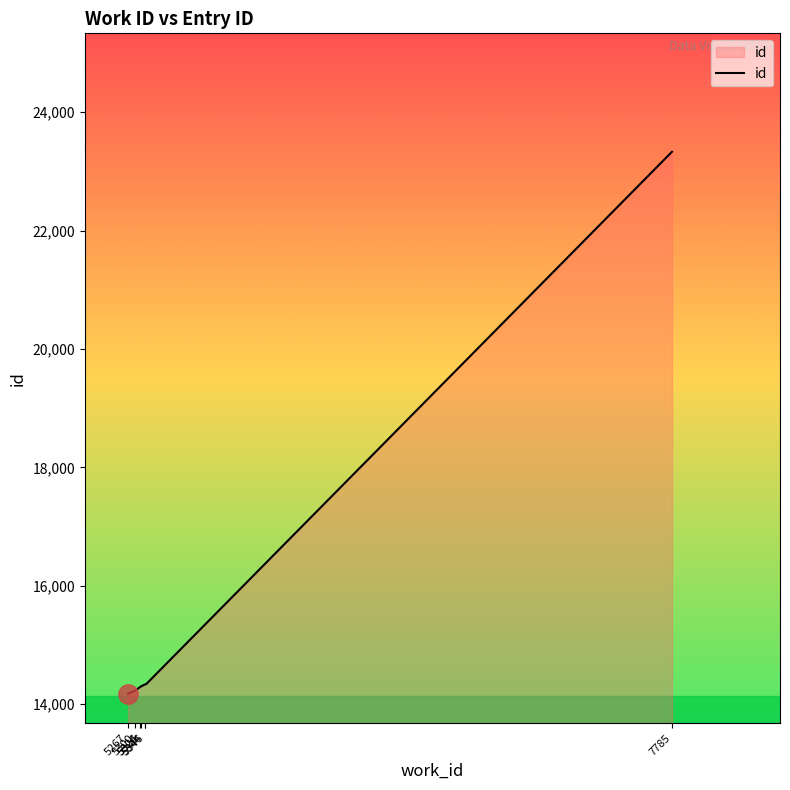

What is the difference between the maximum and minimum values?

9150